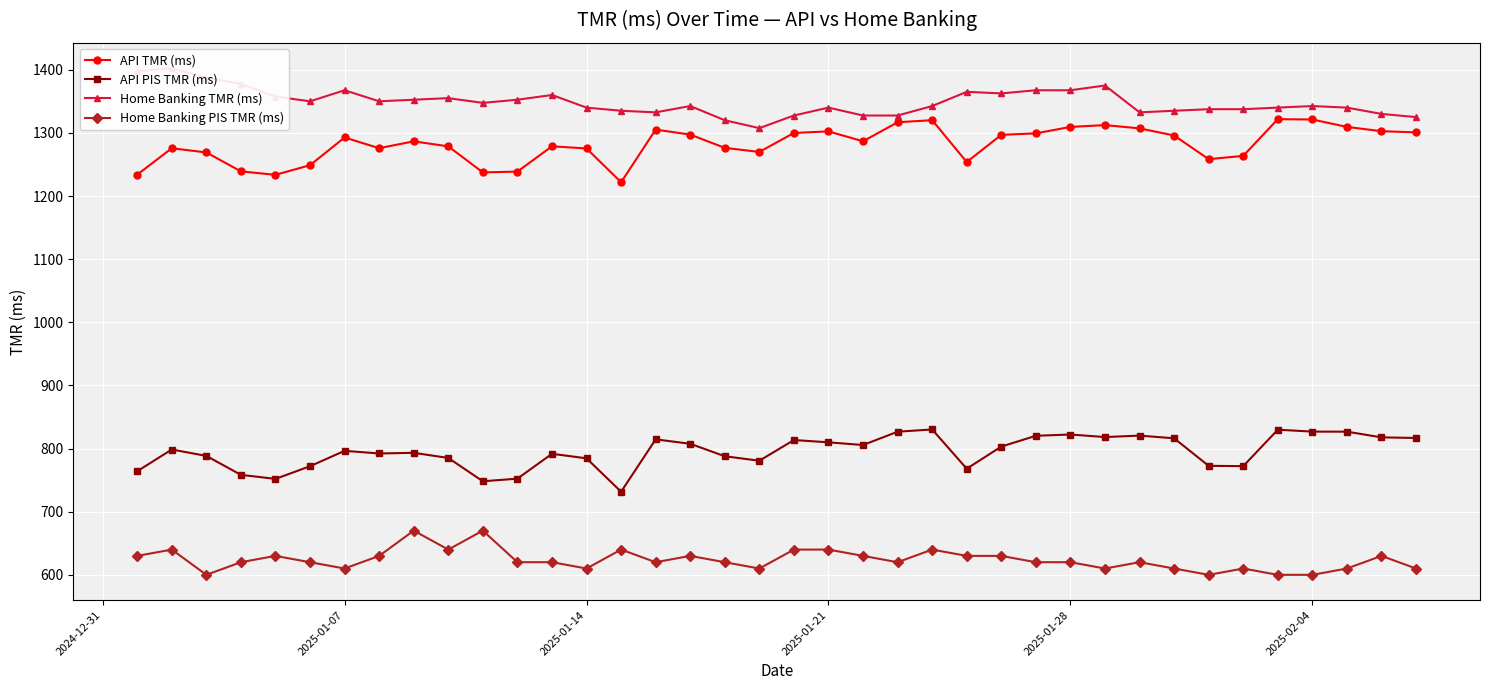

Is this an area chart (filled region under the line)?

No